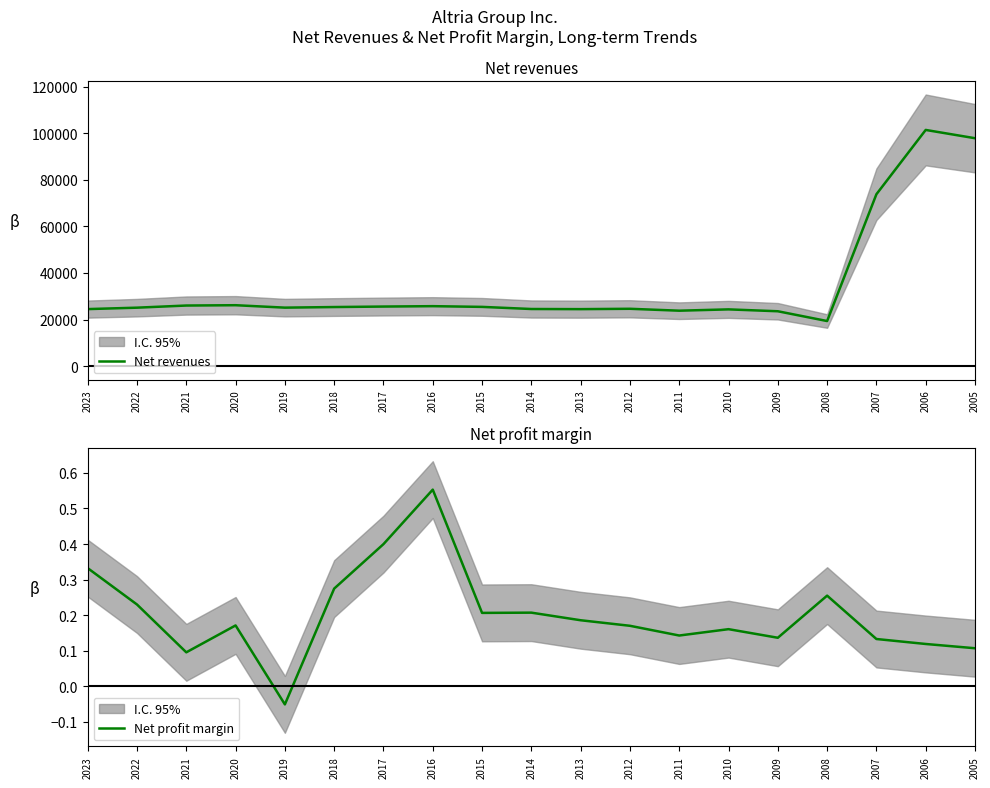

At which label does Net profit margin reach its peak?

2016